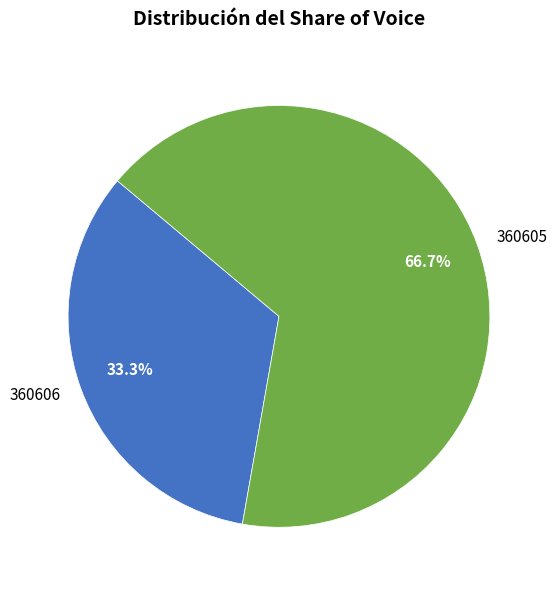

What is the ratio of the value at 360605 to the value at 360606?

2.0